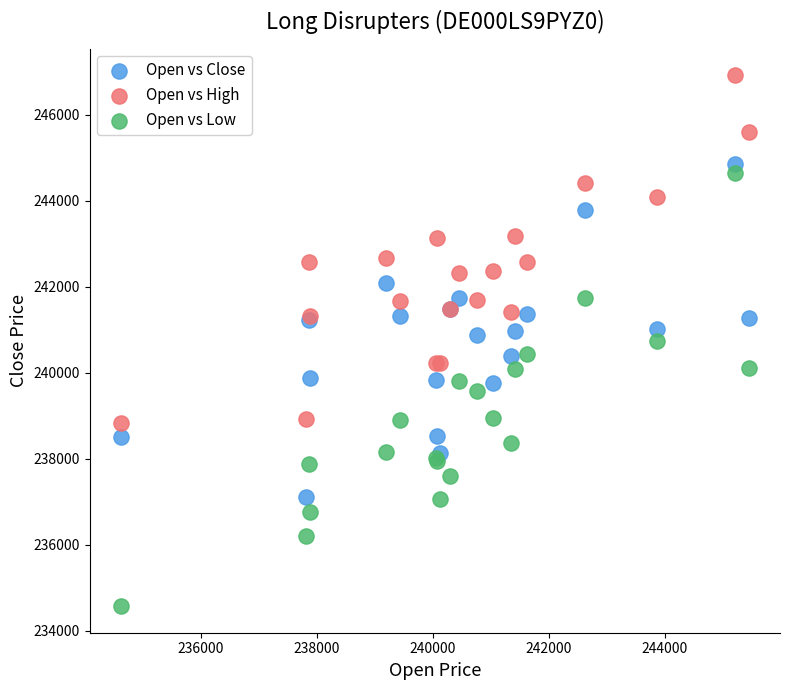

Which series reaches the maximum Y coordinate?

Open vs High